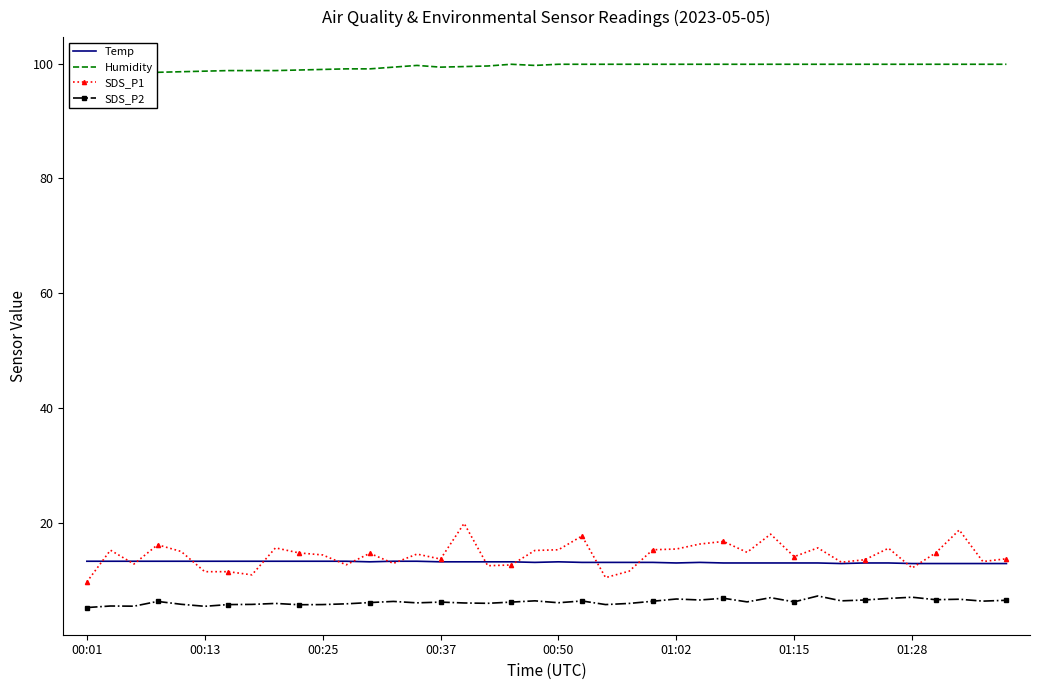

In SDS_P1, how many points are higher than both neighbors (excluding endpoints)?

12